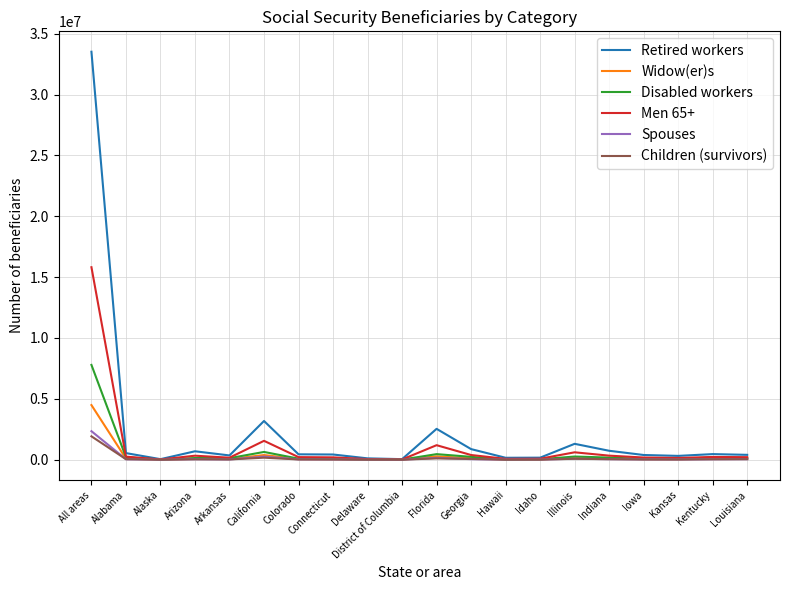

What is the spread (max minus min) of values at Georgia?

824347